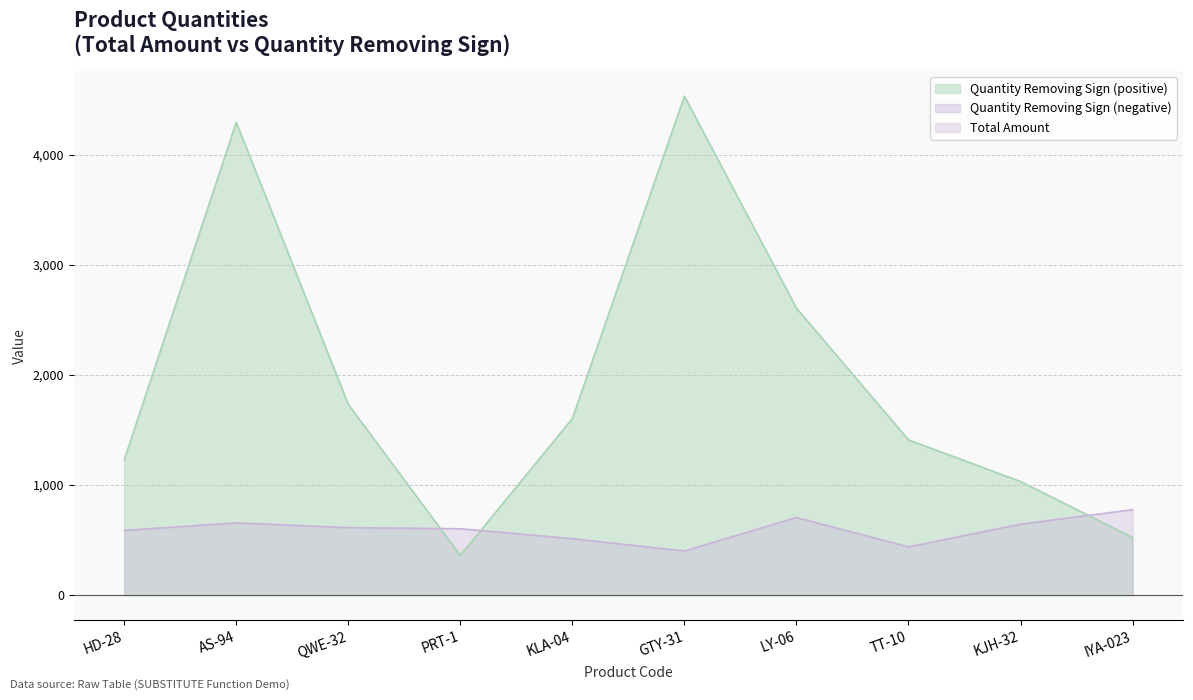

Where is the data nearest to the value 2446?

LY-06